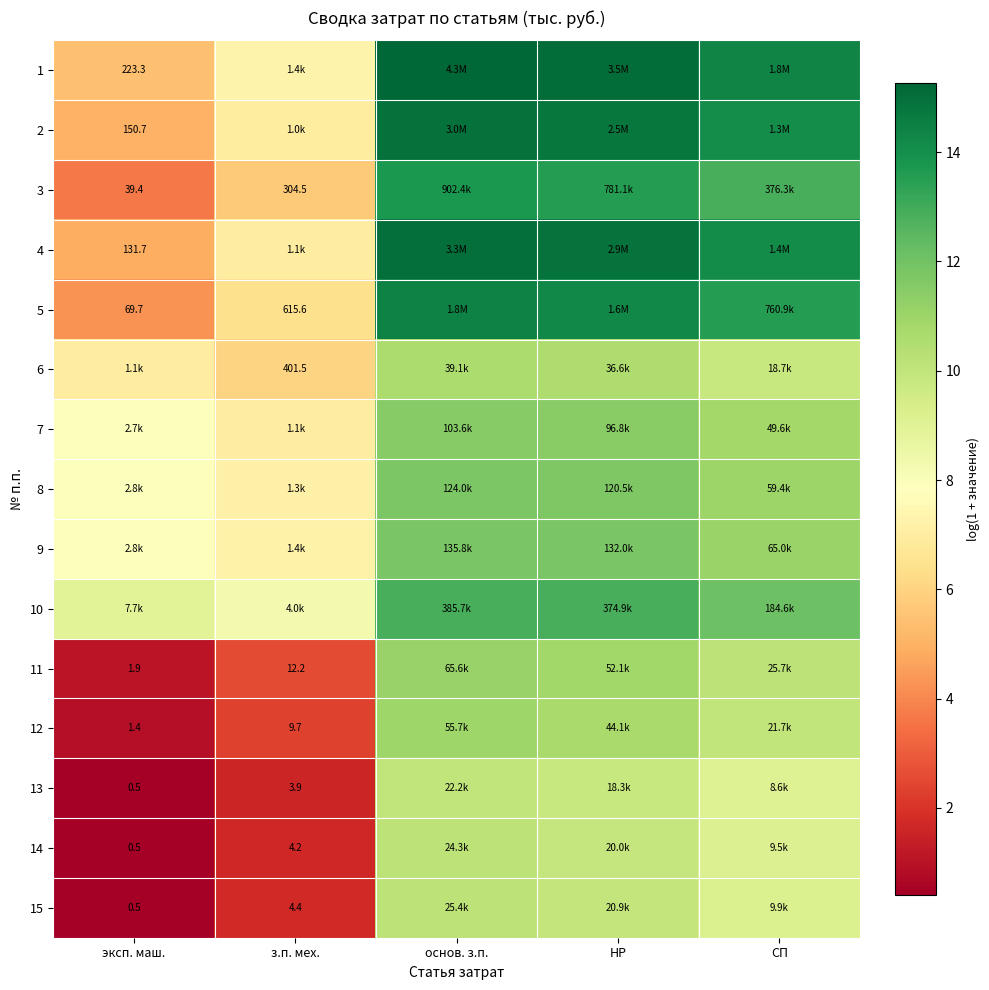

Is the value of 2 at эксп. маш. greater than the value of 1 at эксп. маш.?

No